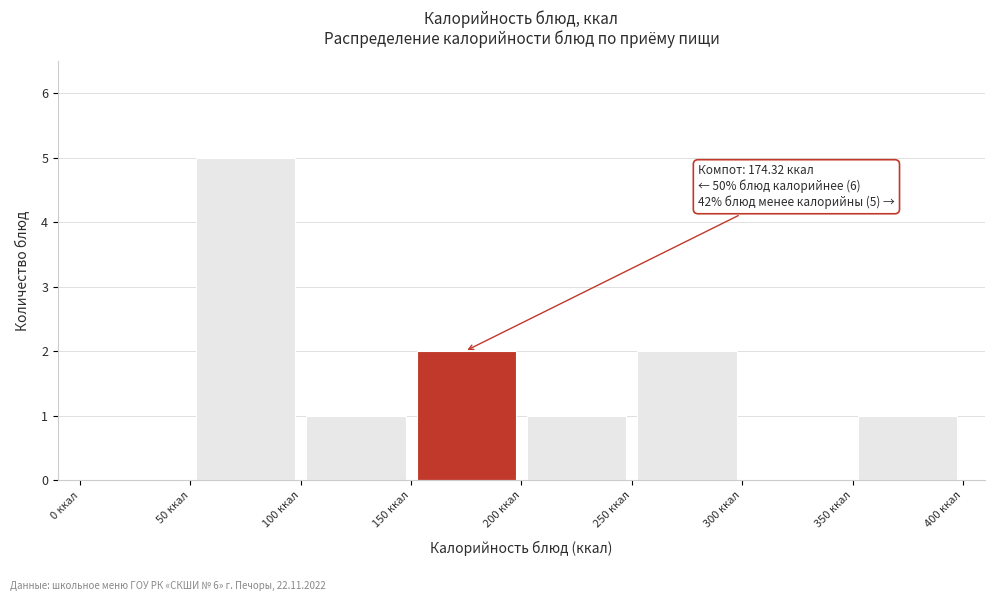

Which range on the x-axis has the tallest bar?

50 to 100